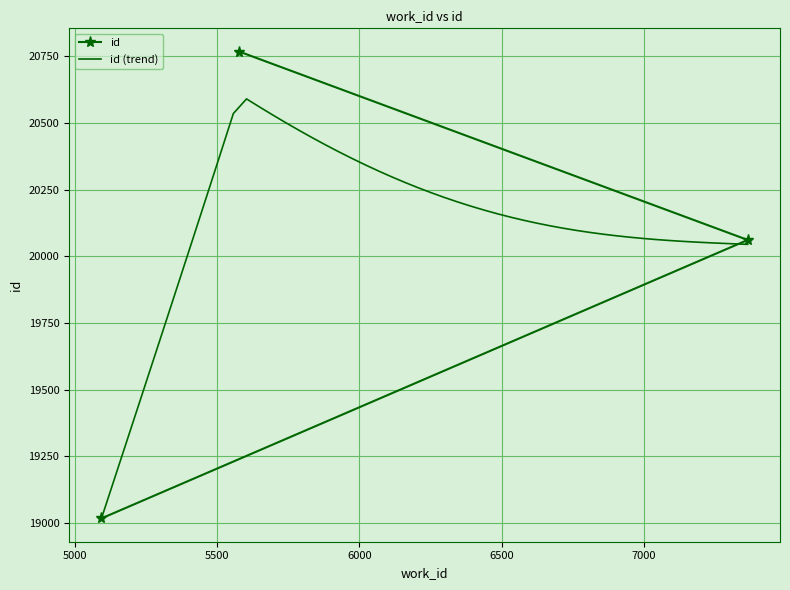

What is the label of the 3rd point from the right?

5094